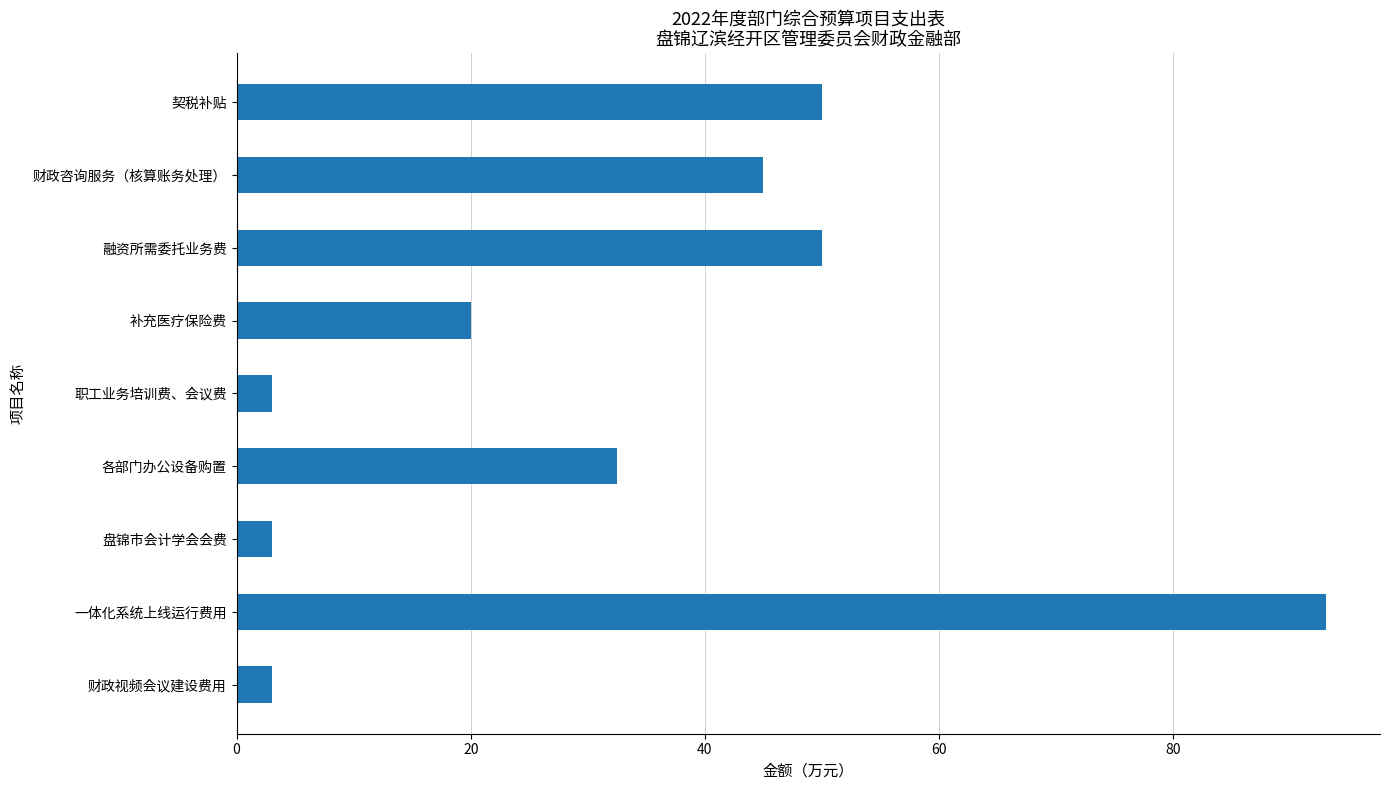

True or false: the data shows 26.1 at 契税补贴.

False